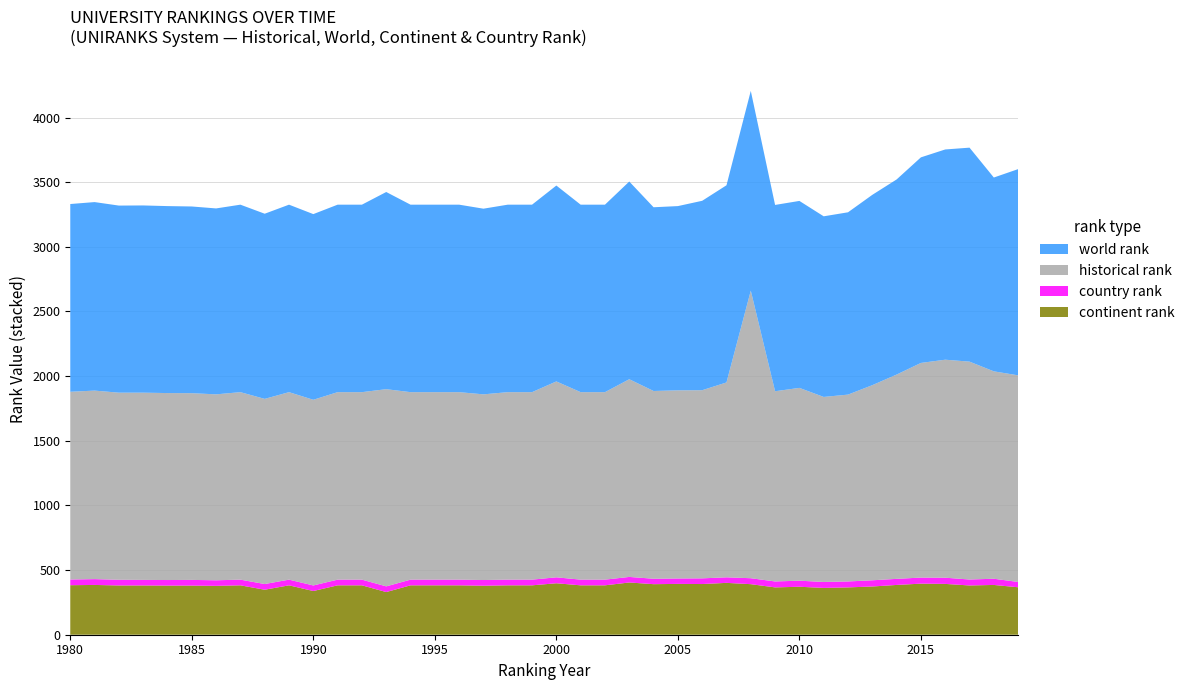

Reading left to right, extract all data points from this chart.

world rank: 1980=1452	1981=1458	1982=1447	1983=1448	1984=1446	1985=1444	1986=1438	1987=1450	1988=1432	1989=1450	1990=1436	1991=1450	1992=1450	1993=1525	1994=1450	1995=1450	1996=1450	1997=1436	1998=1450	1999=1450	2000=1515	2001=1450	2002=1450	2003=1529	2004=1421	2005=1425	2006=1465	2007=1525	2008=1545	2009=1441	2010=1446	2011=1397	2012=1410	2013=1472	2014=1509	2015=1590	2016=1626	2017=1655	2018=1499	2019=1595
continent rank: 1980=383	1981=385	1982=381	1983=381	1984=380	1985=380	1986=378	1987=382	1988=348	1989=382	1990=338	1991=382	1992=382	1993=330	1994=382	1995=382	1996=382	1997=379	1998=382	1999=382	2000=398	2001=382	2002=382	2003=404	2004=391	2005=393	2006=392	2007=401	2008=391	2009=366	2010=371	2011=362	2012=366	2013=373	2014=385	2015=395	2016=393	2017=381	2018=385	2019=367
historical rank: 1980=1452	1981=1458	1982=1447	1983=1448	1984=1446	1985=1444	1986=1438	1987=1450	1988=1432	1989=1450	1990=1436	1991=1450	1992=1450	1993=1525	1994=1450	1995=1450	1996=1450	1997=1436	1998=1450	1999=1450	2000=1515	2001=1450	2002=1450	2003=1529	2004=1452	2005=1455	2006=1455	2007=1507	2008=2224	2009=1471	2010=1491	2011=1431	2012=1445	2013=1509	2014=1580	2015=1660	2016=1686	2017=1685	2018=1604	2019=1598
country rank: 1980=44	1981=45	1982=44	1983=43	1984=43	1985=44	1986=43	1987=44	1988=44	1989=44	1990=43	1991=44	1992=44	1993=44	1994=44	1995=44	1996=44	1997=44	1998=44	1999=44	2000=46	2001=44	2002=44	2003=43	2004=42	2005=42	2006=44	2007=43	2008=46	2009=46	2010=47	2011=46	2012=46	2013=48	2014=47	2015=47	2016=48	2017=46	2018=48	2019=41